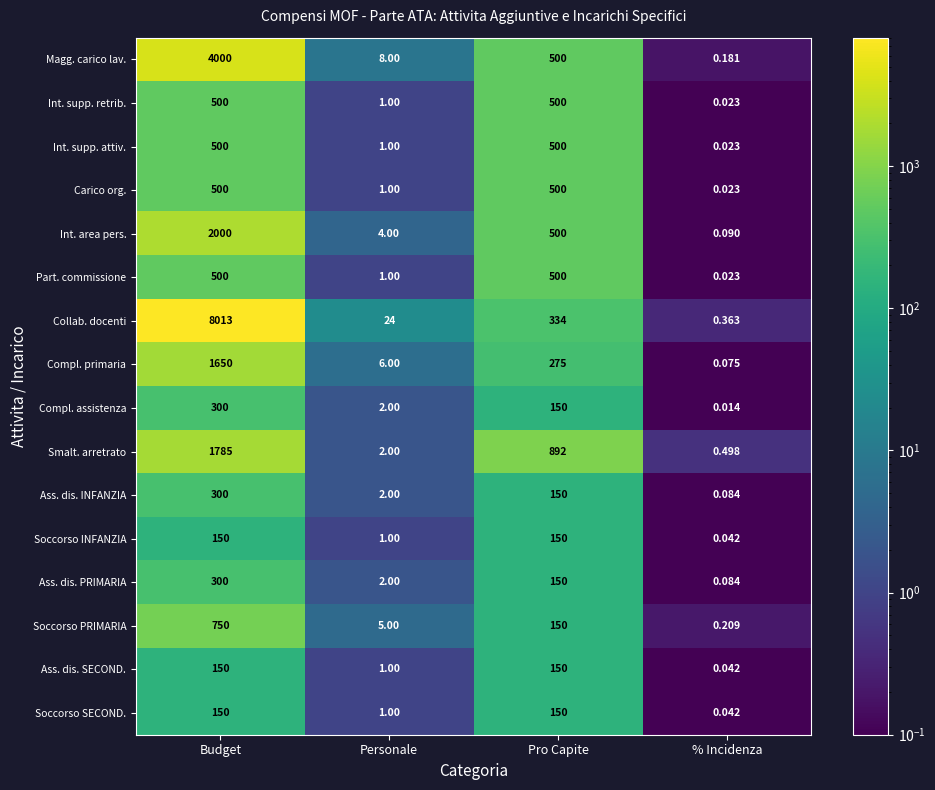

At which label does Smalt. arretrato first exceed 892?

Budget